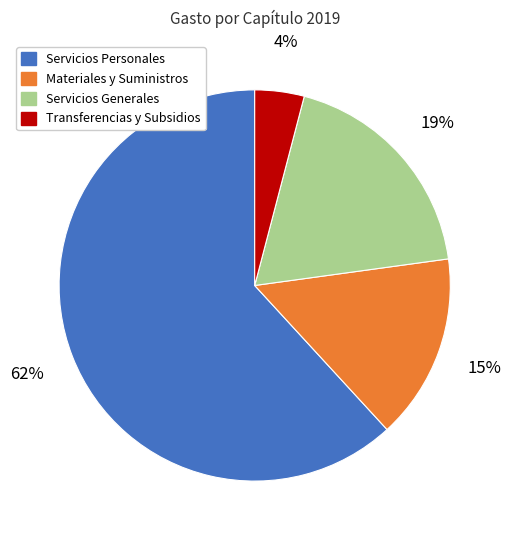

Is there a majority slice in this chart?

Yes